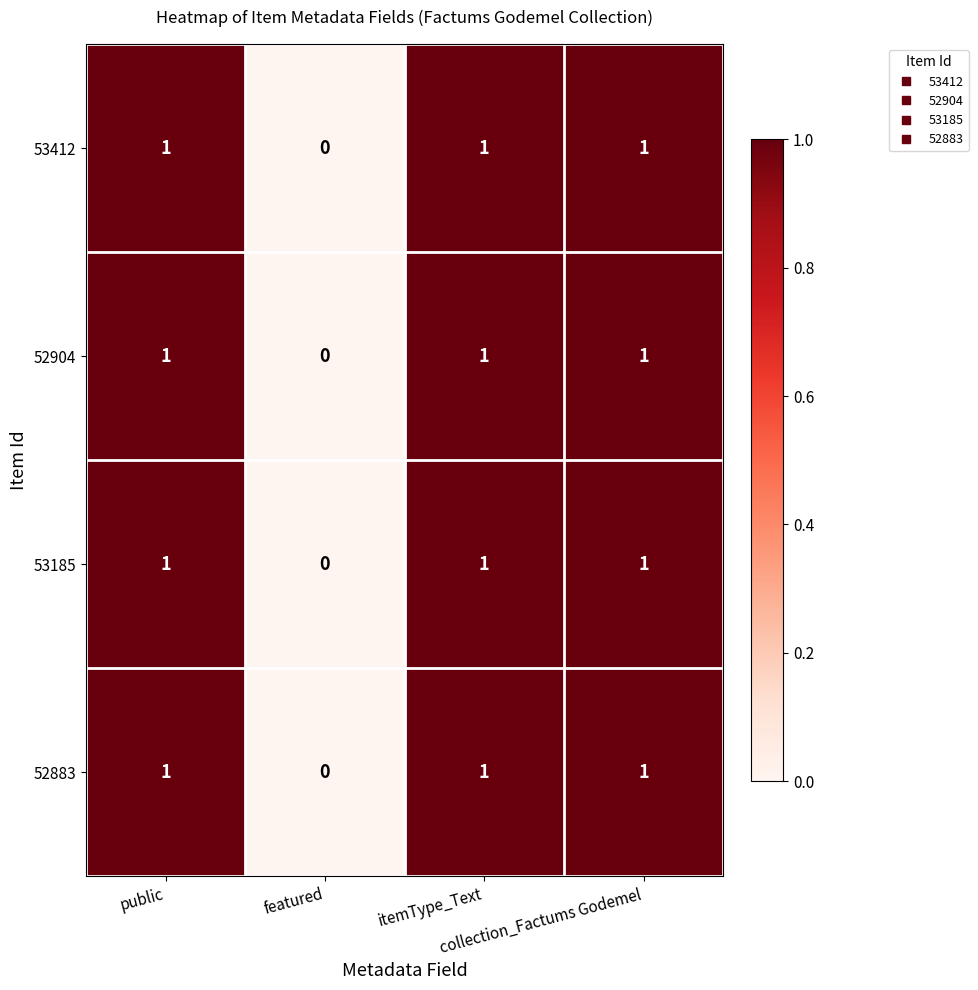

What is the total value across all series at public?

4